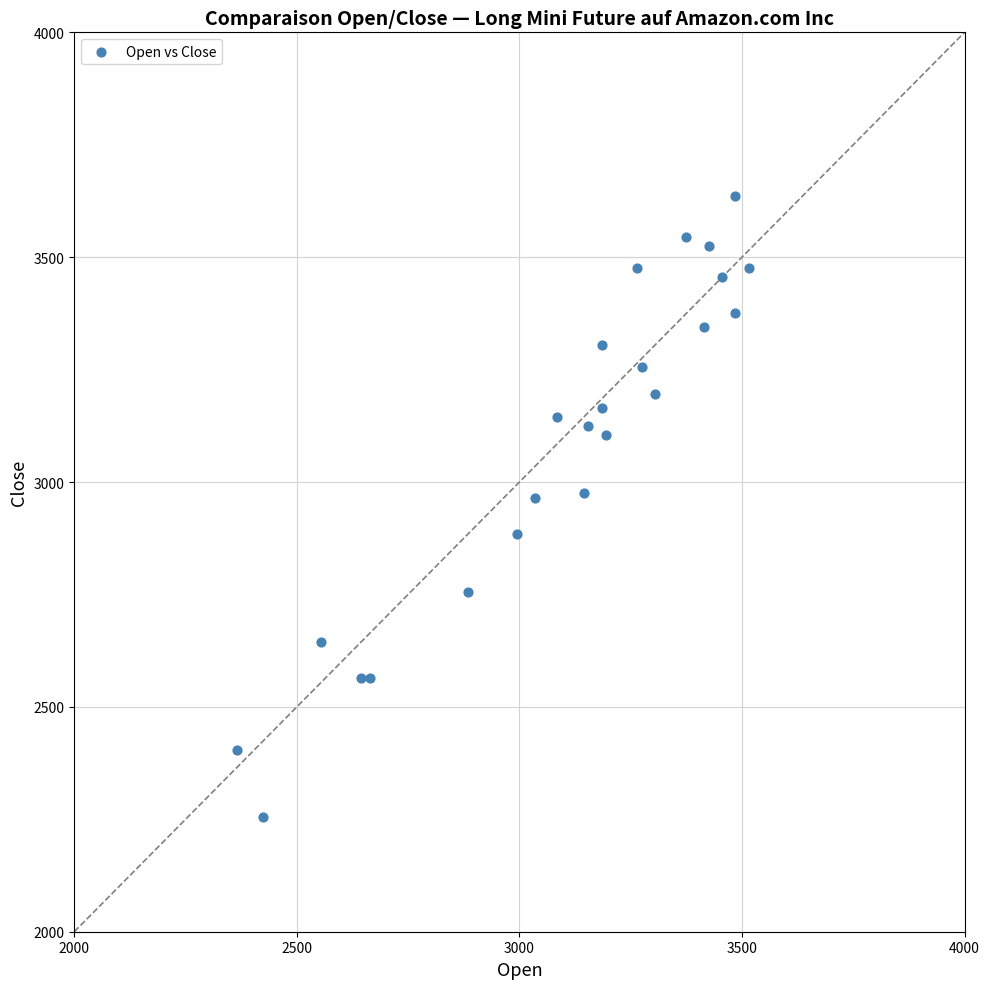

What is the range of X values (max minus min)?

1150